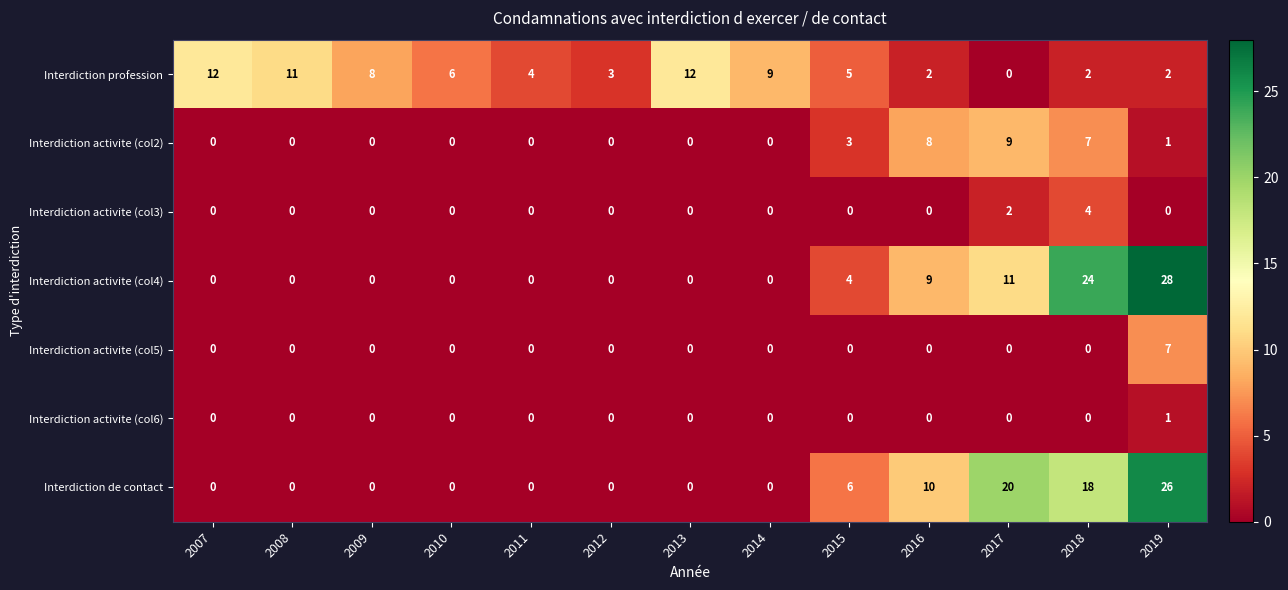

At which label does Interdiction activite (col4) reach its peak?

2019